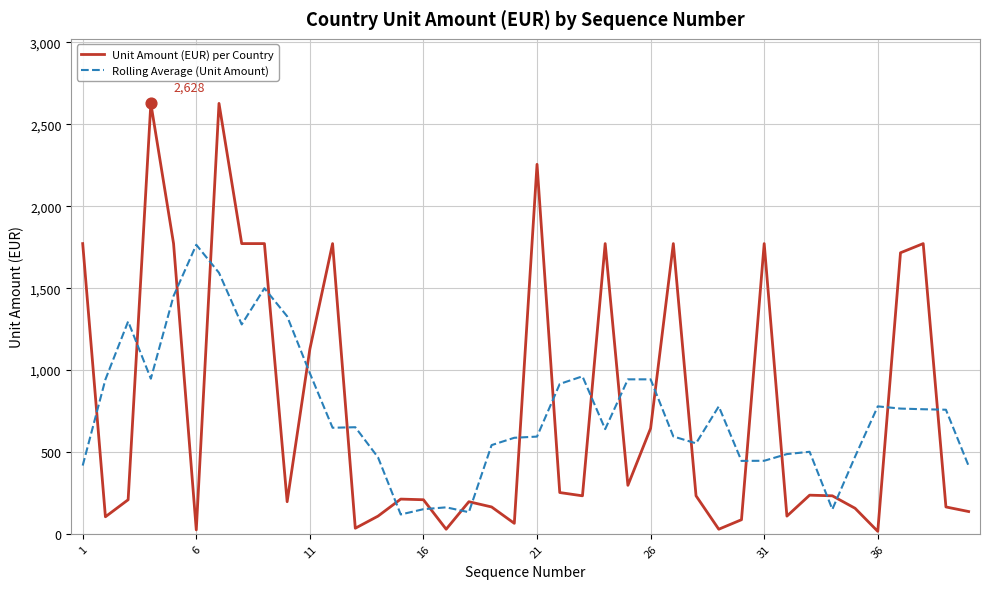

At how many categories does at least one series exceed 1246?

16